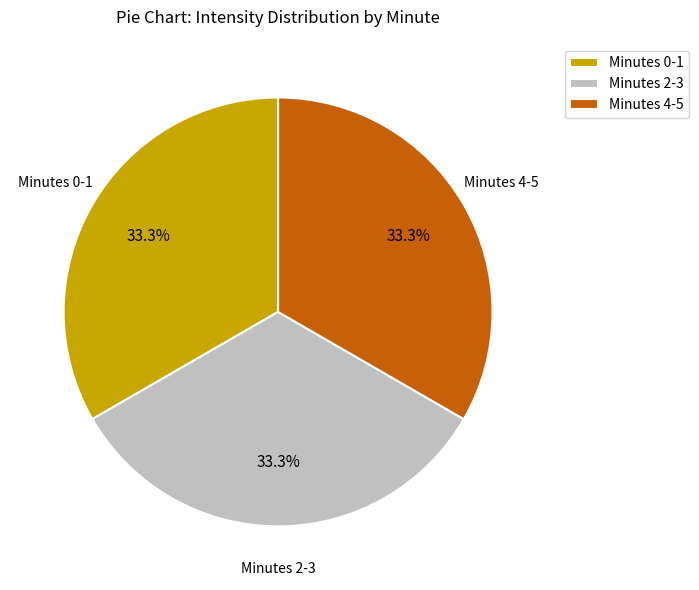

Count the number of slices in the pie.

3